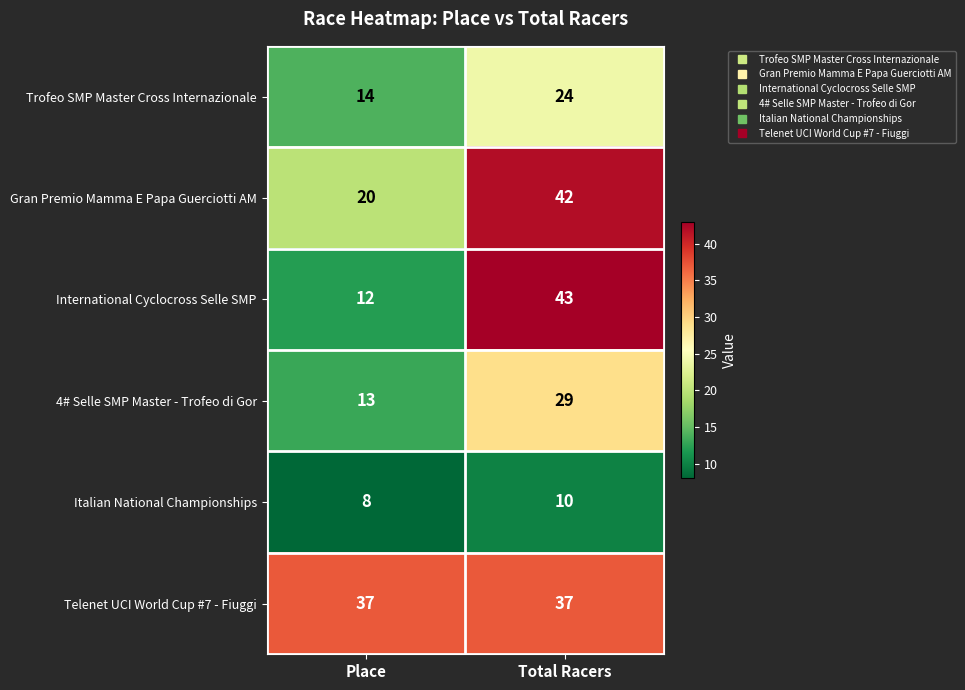

At which category does the chart reach its minimum across all series?

Place